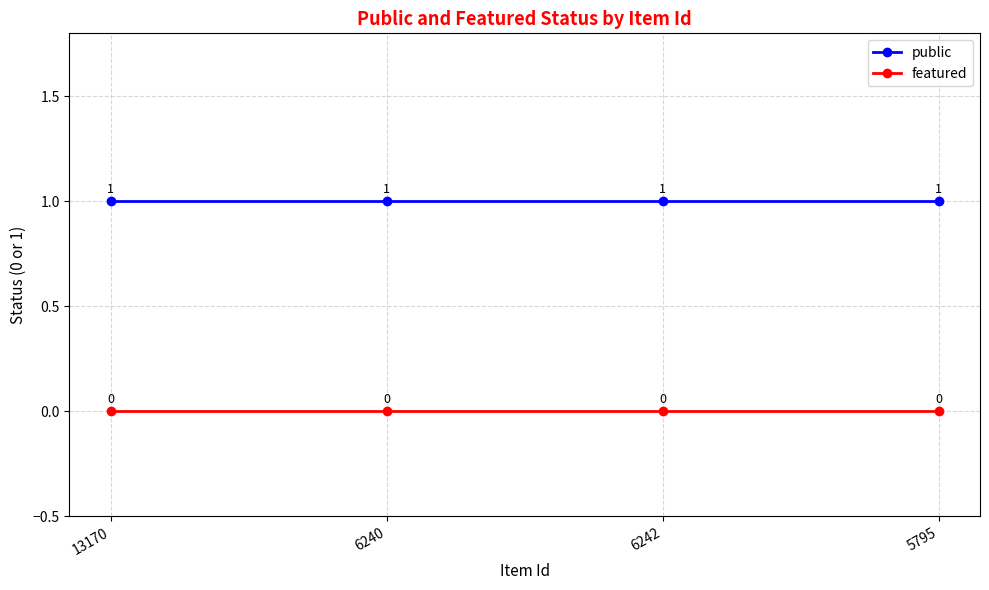

The featured series shows 0 at 6240. True or false?

True